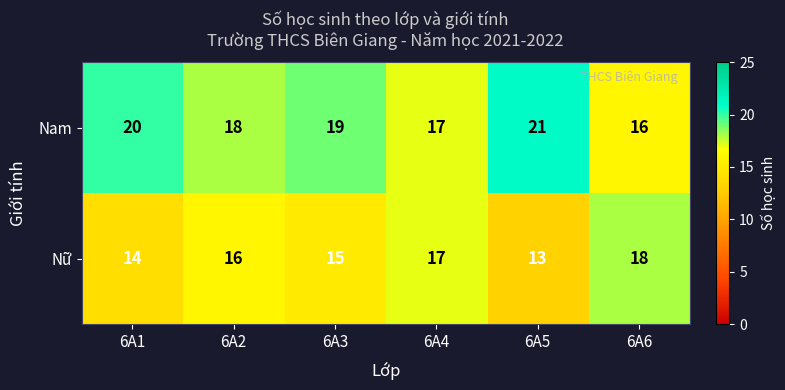

The value of Nữ at 6A5 is 13. True or false?

True